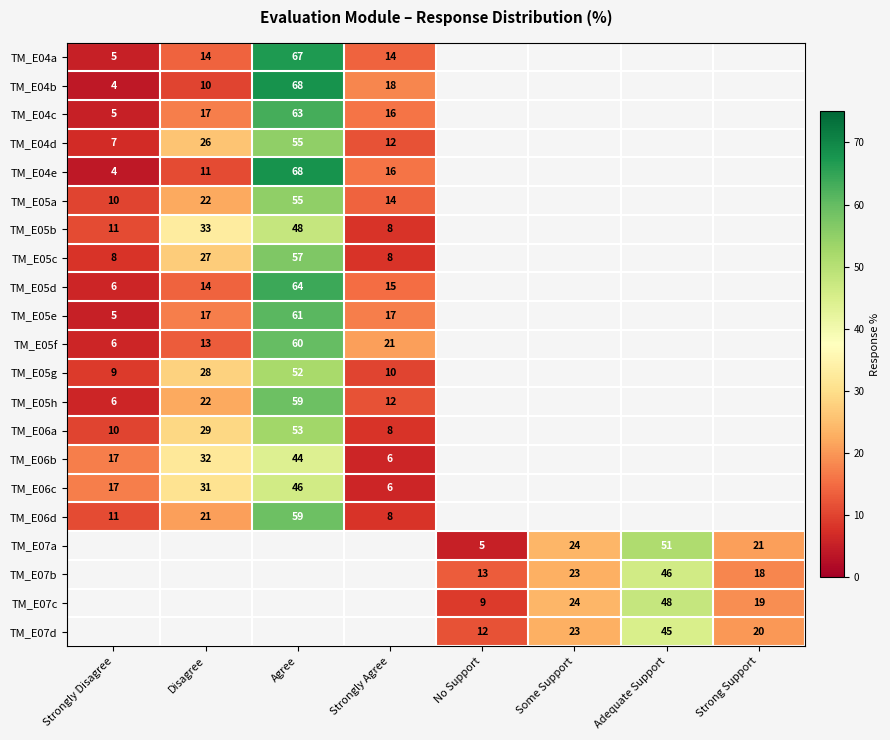

The value of TM_E05c at Agree is 57. True or false?

True